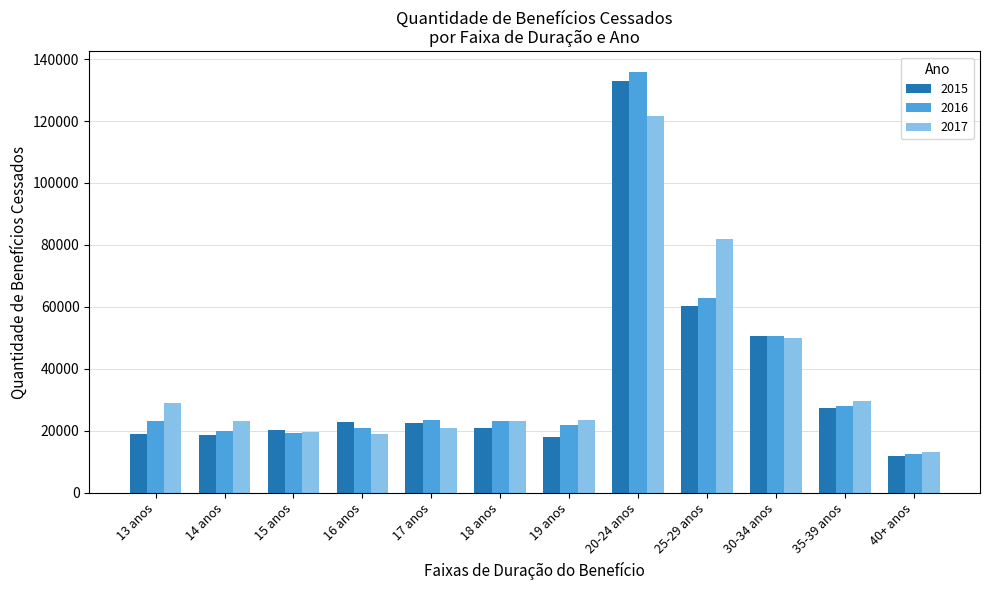

Rank the series at 13 anos from lowest to highest value.

2015, 2016, 2017